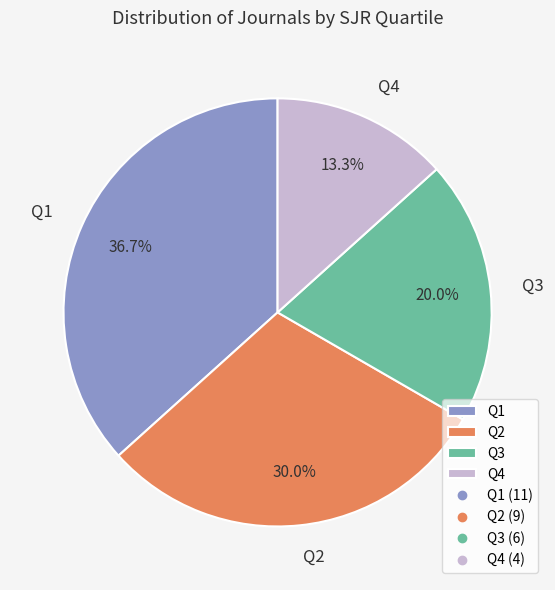

Rank the categories by value from highest to lowest.

Q1, Q2, Q3, Q4